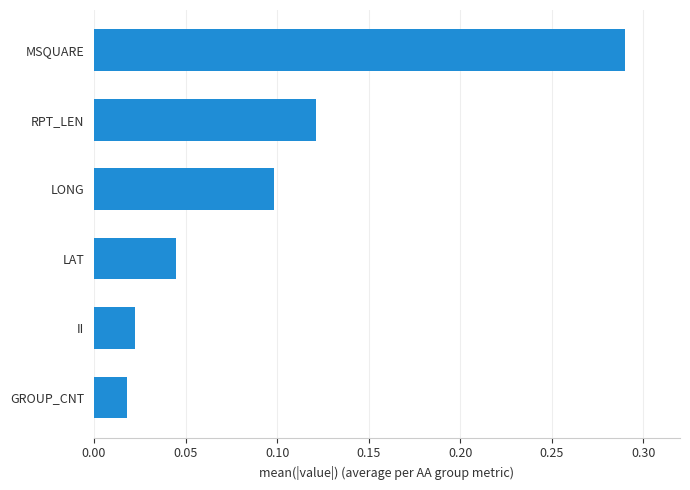

What is the change in value from GROUP_CNT to MSQUARE?

+0.3